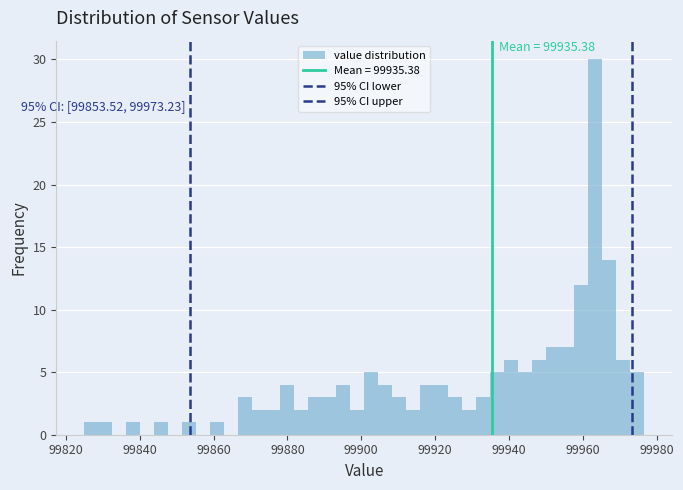

Read against the x-axis, roughly where is the centre of the tallest bar?

99964